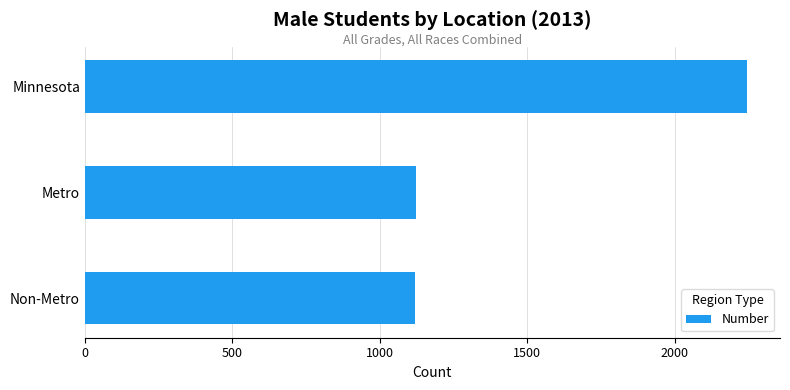

What is the greatest value displayed?

2245